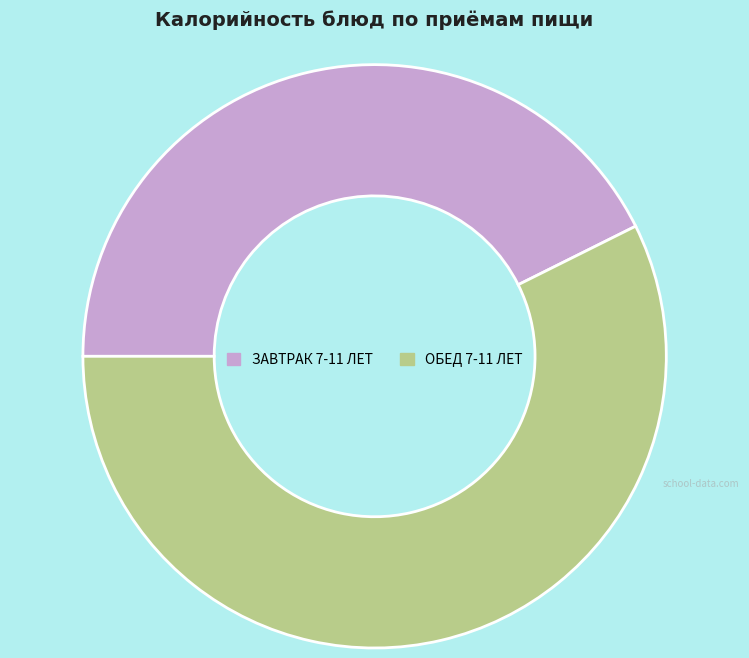

What is the ratio of the value at ЗАВТРАК 7-11 ЛЕТ to the value at ОБЕД 7-11 ЛЕТ?

0.7